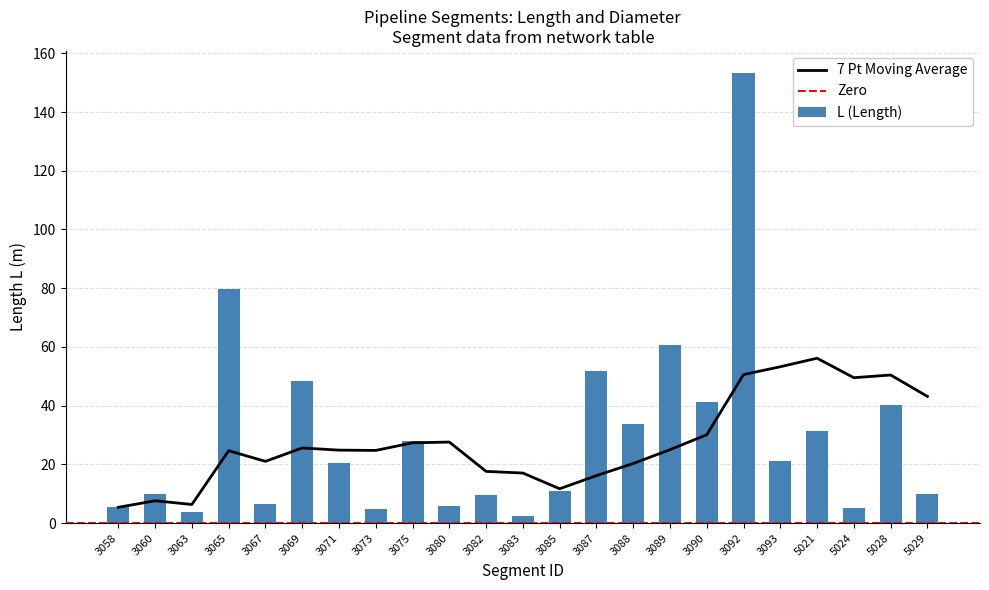

What is the sum of all L (Length) values?

683.9